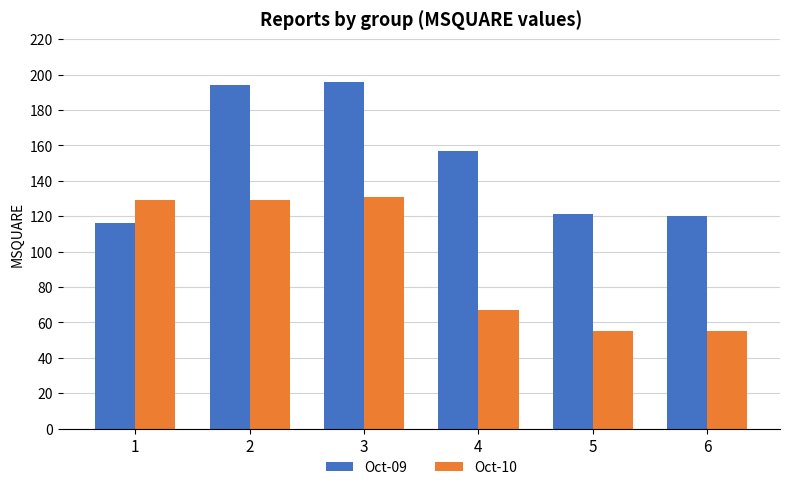

What is the highest value of the Oct-09 series?

196